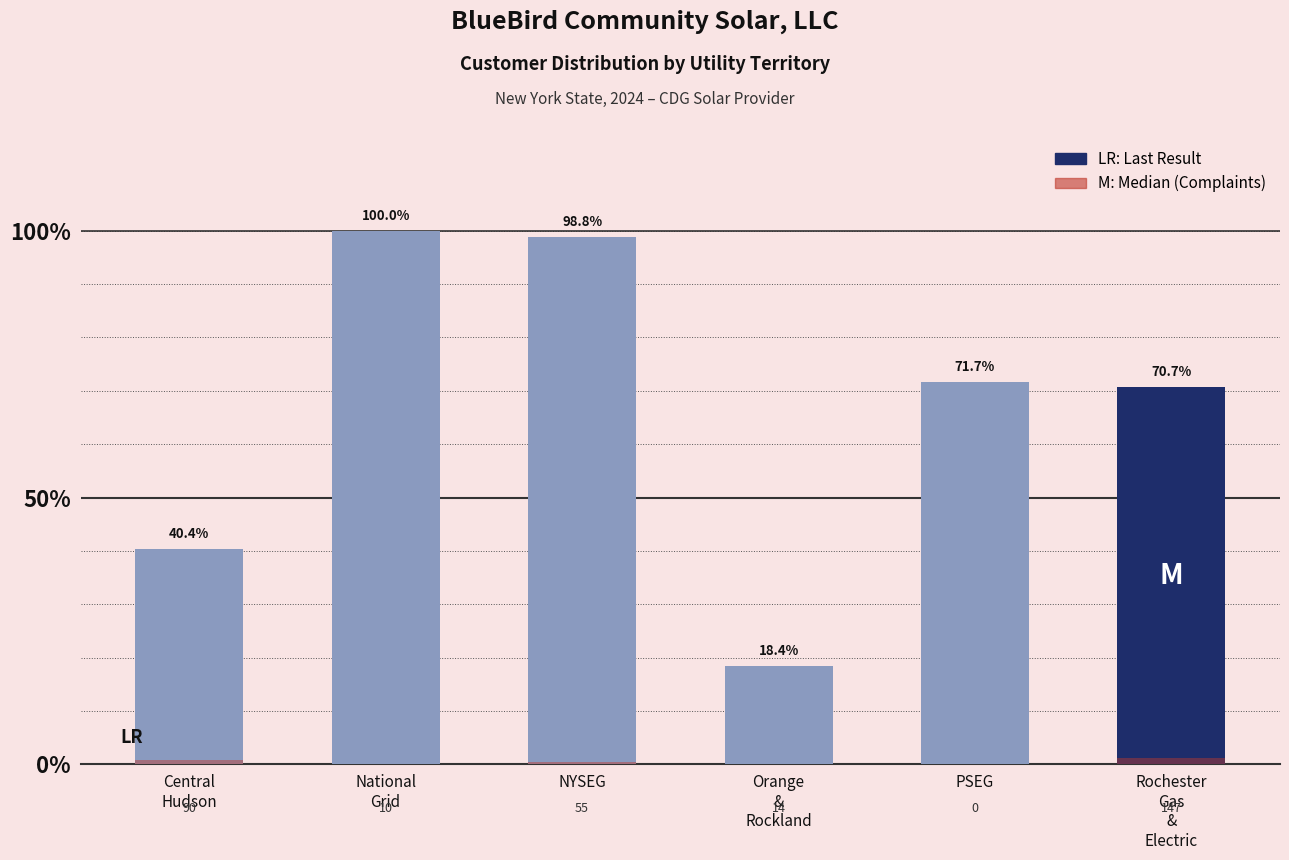

What is the label of the 5th bar from the left?

PSEG